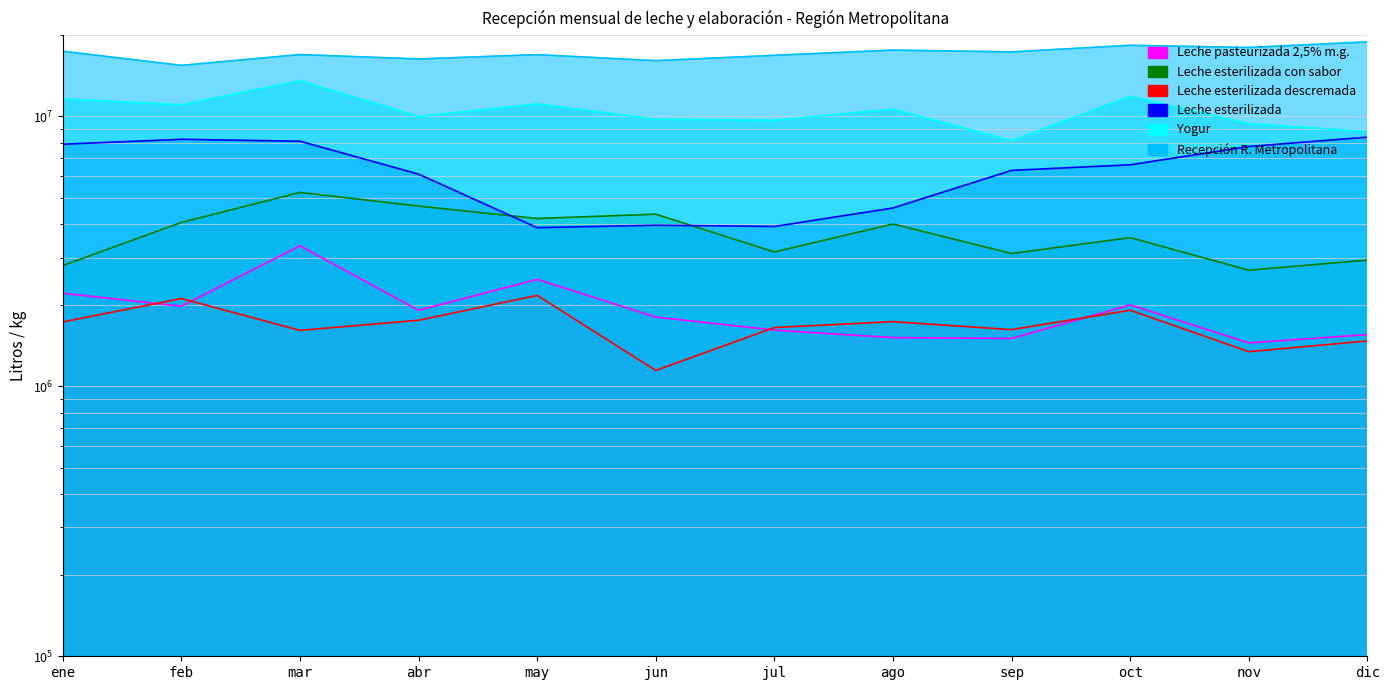

Count the number of data series in this chart.

6